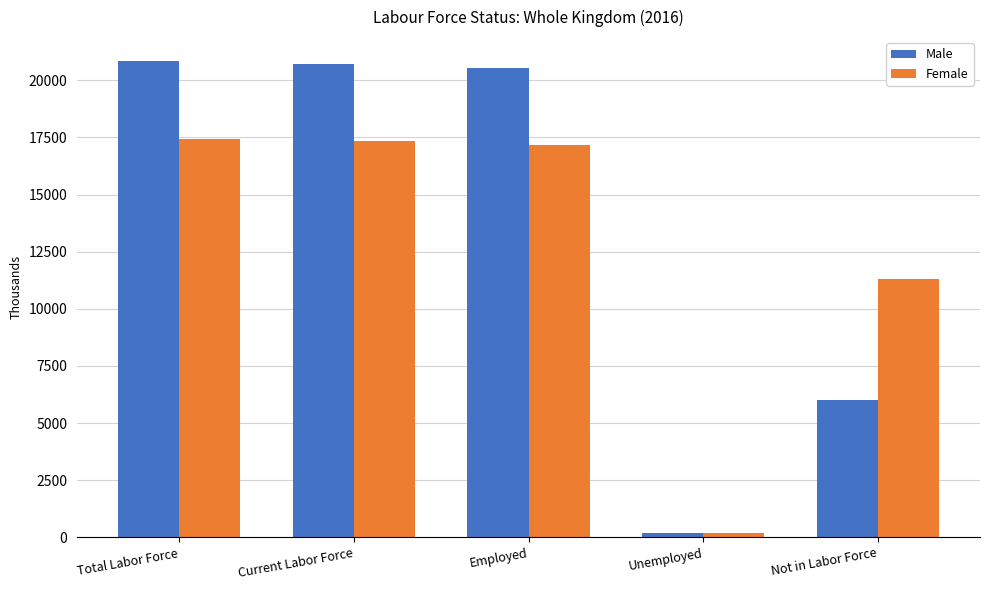

The Female series shows 11319.2 at Not in Labor Force. True or false?

True